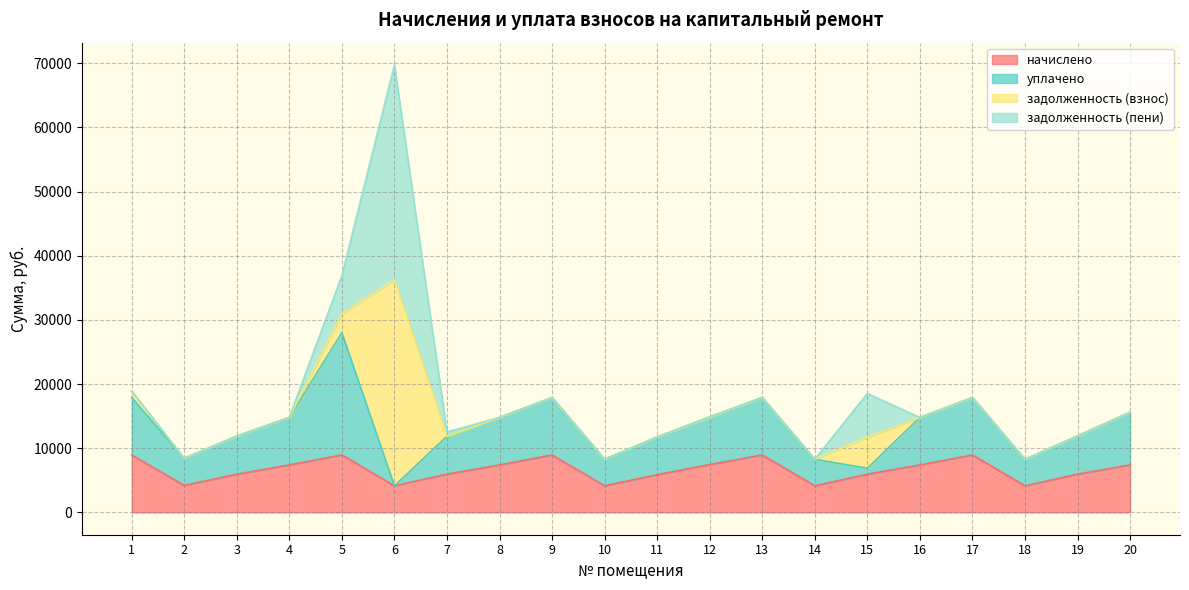

Reading left to right, list all the values displayed in this chart.

начислено: 8951.0	4204.8	5944.3	7395.8	8951.0	4135.7	5955.8	7395.8	8951.0	4135.7	5875.2	7456.1	8951.0	4135.7	5955.8	7395.8	8951.0	4135.7	5955.8	7395.8
уплачено: 8951.0	4204.8	5944.3	7395.8	19067.7	0.0	5904.1	7395.8	8951.0	4135.7	5875.2	7372.8	8951.0	4135.7	915.1	7395.8	8951.0	4135.7	5955.8	8217.6
задолженность (взнос): 994.6	0.0	0.0	0.0	2936.7	32105.5	0.0	0.0	0.0	0.0	0.0	0.0	0.0	0.0	4833.9	0.0	0.0	0.0	0.0	0.0
задолженность (пени): 0.0	0.0	0.0	0.0	5920.4	33484.0	661.8	0.0	0.0	0.0	0.0	83.3	0.0	0.0	6819.2	0.0	0.0	0.0	0.0	0.0